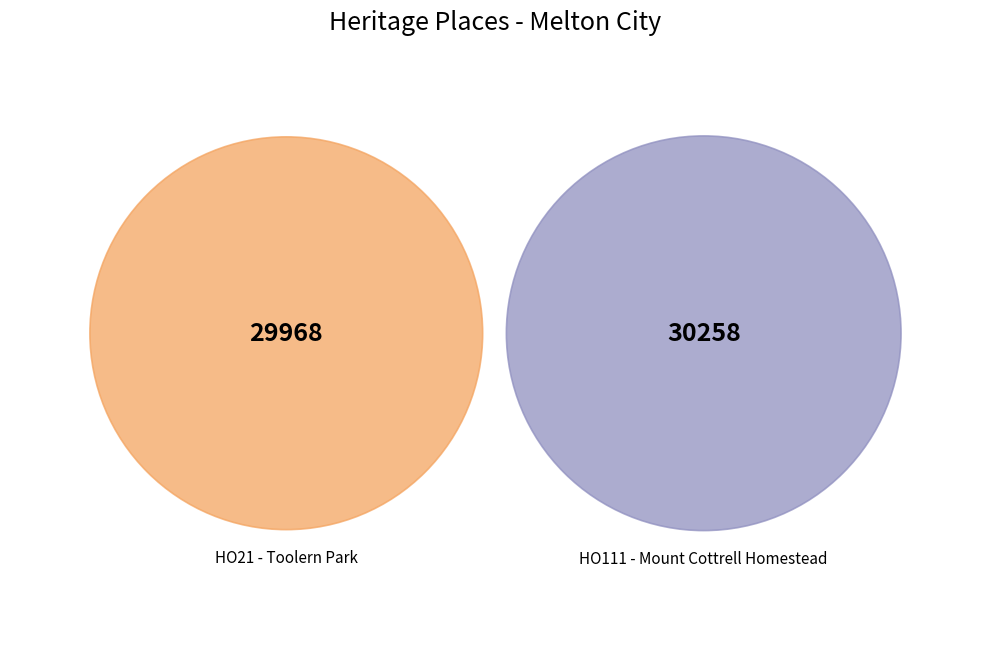

Is it true that HO21 - Toolern Park is 64% of the pie?

False